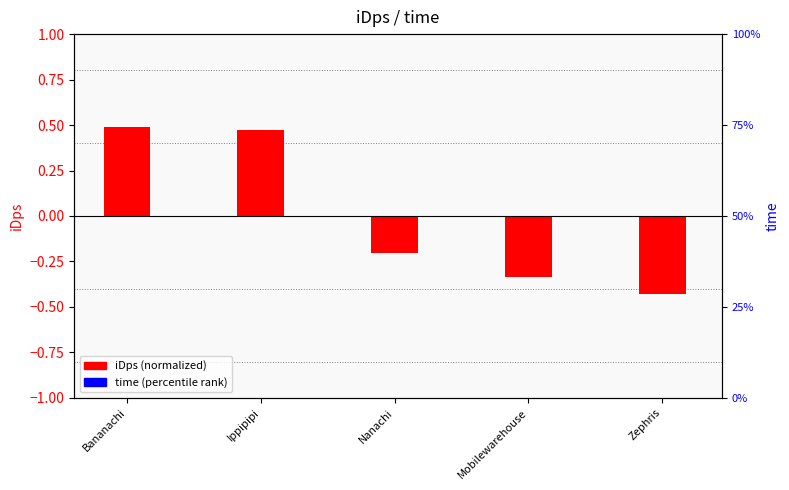

List the labels in order of iDps (normalized) value, largest first.

Bananachi, Ippipipi, Nanachi, Mobilewarehouse, Zephris